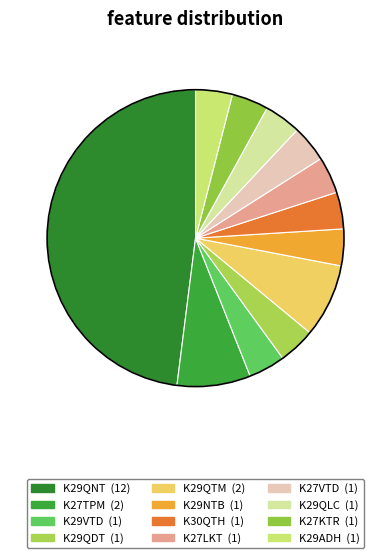

Count the number of slices in the pie.

12